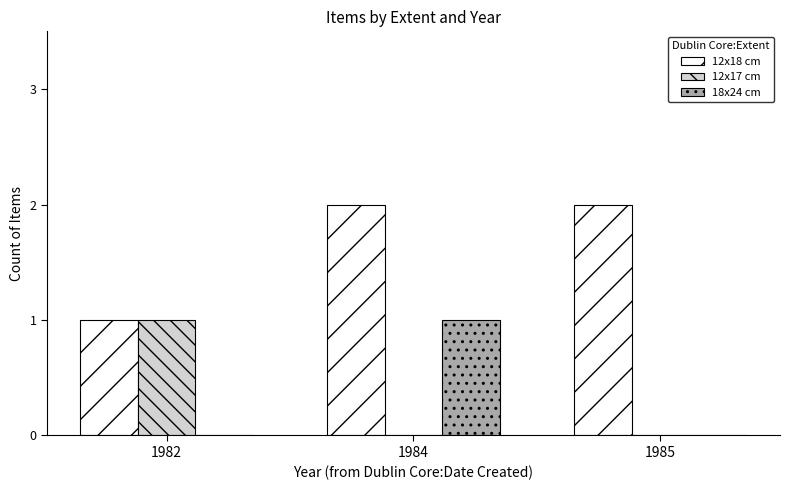

What is the sum of the 12x18 cm values at 1984 and 1985?

4